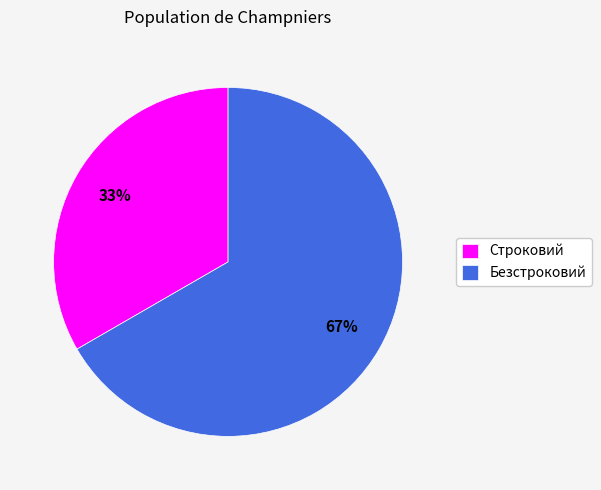

Rank the categories by value from lowest to highest.

Строковий, Безстроковий